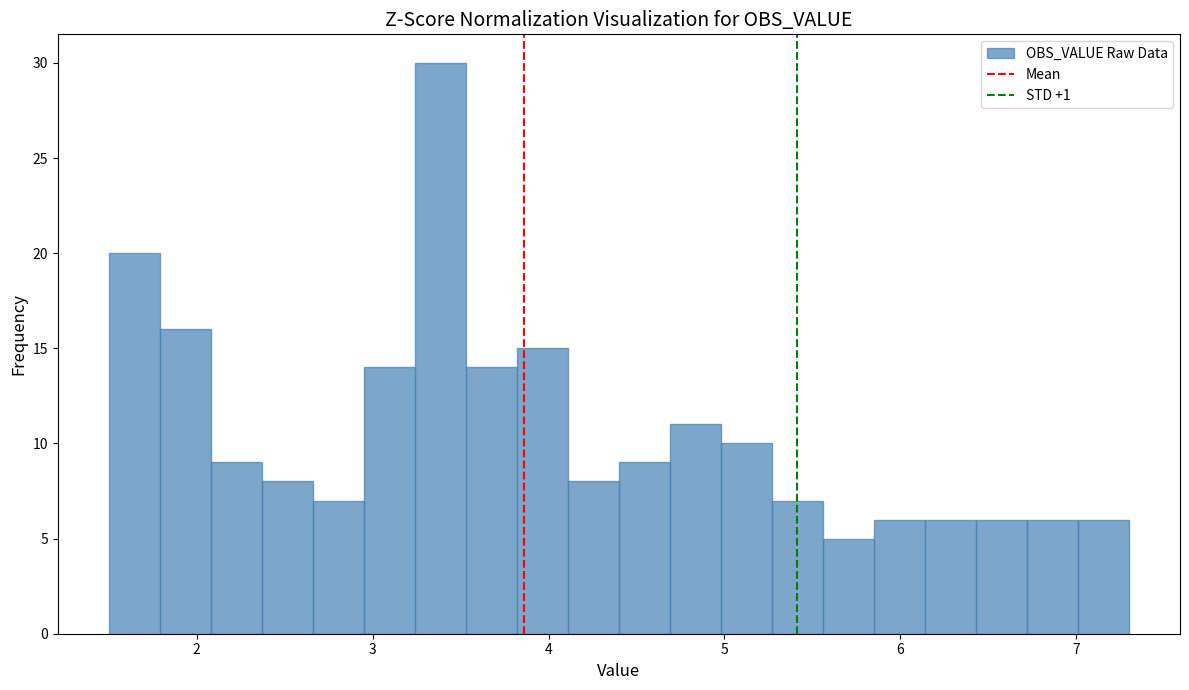

Read against the x-axis, roughly where is the centre of the tallest bar?

3.4